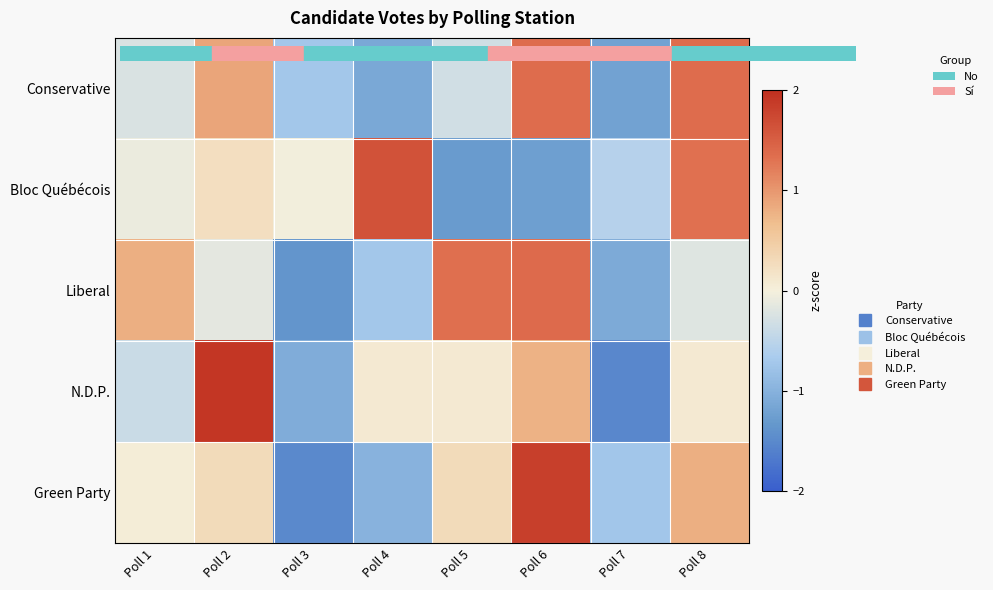

Which has a higher value, Poll 6 or Poll 8?

Poll 6